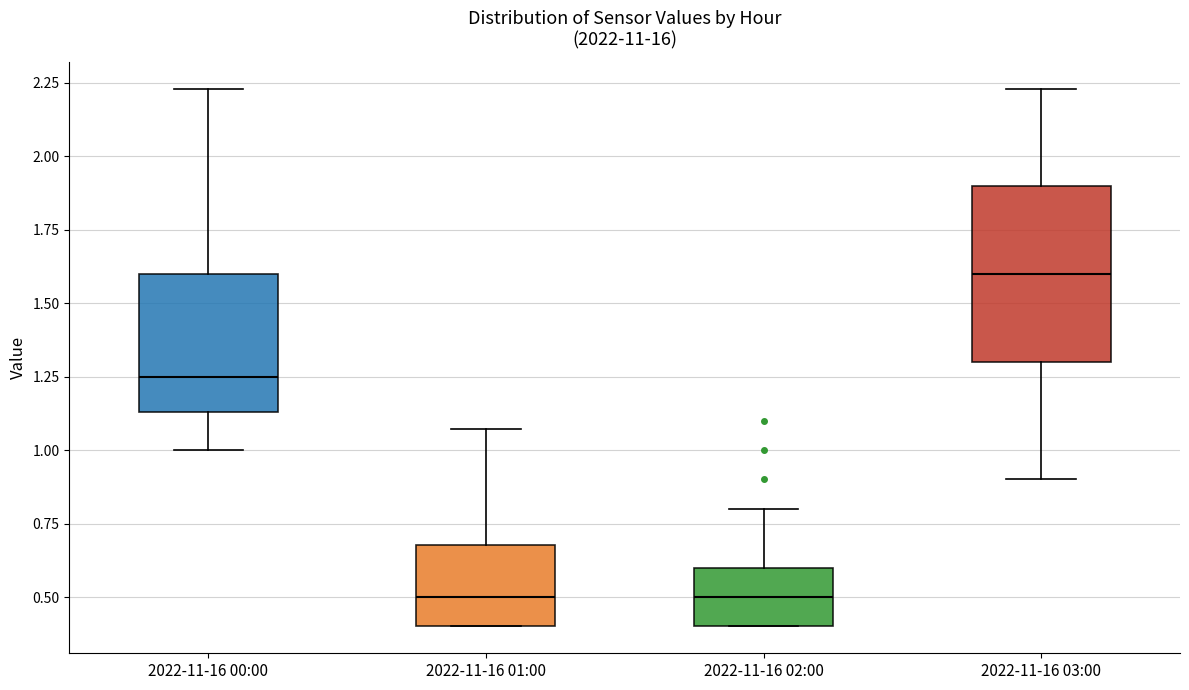

Reading left to right, transcribe this box plot: for each box, give where its median line is, the range the box spans, and where its two whiskers end, as read against the y-axis. The values are not printed on the chart, so give them approximately, as read against the axis.

2022-11-16 00:00: median 1.25, box 1.15 to 1.60, whiskers 1.00 to 2.25
2022-11-16 01:00: median 0.50, box 0.40 to 0.70, whiskers 0.40 to 1.05
2022-11-16 02:00: median 0.50, box 0.40 to 0.60, whiskers 0.40 to 0.80
2022-11-16 03:00: median 1.60, box 1.30 to 1.90, whiskers 0.90 to 2.25